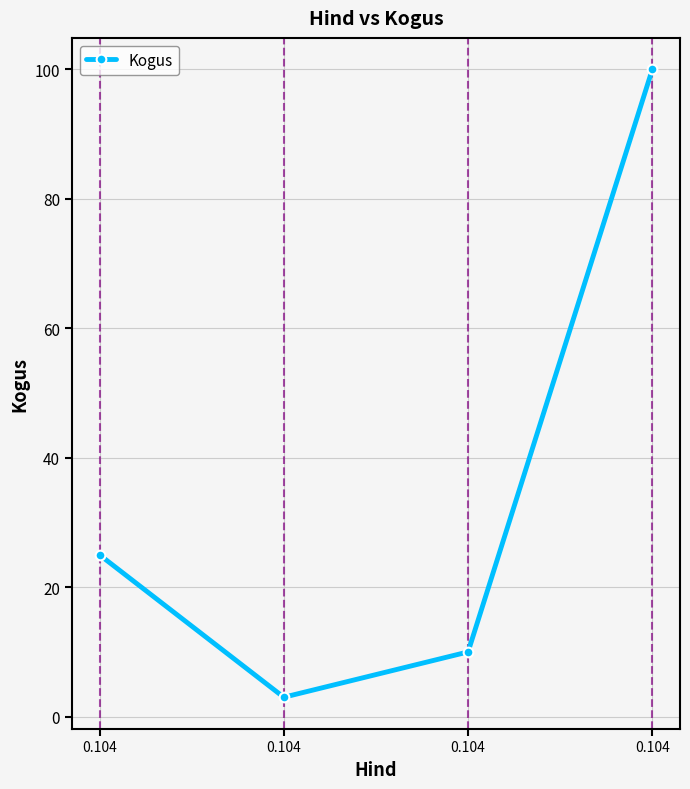

What is the value of the 2nd point from the left?

25